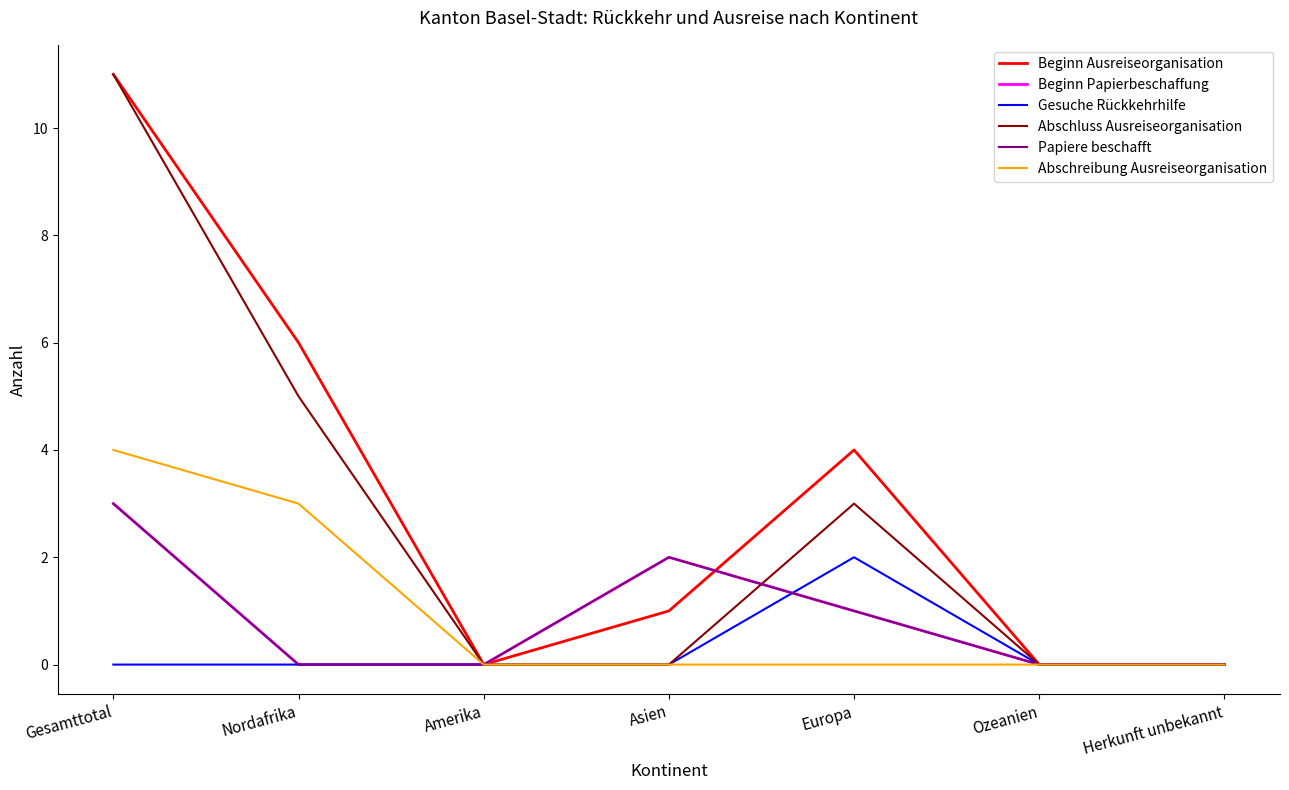

What is the highest value of the Papiere beschafft series?

3